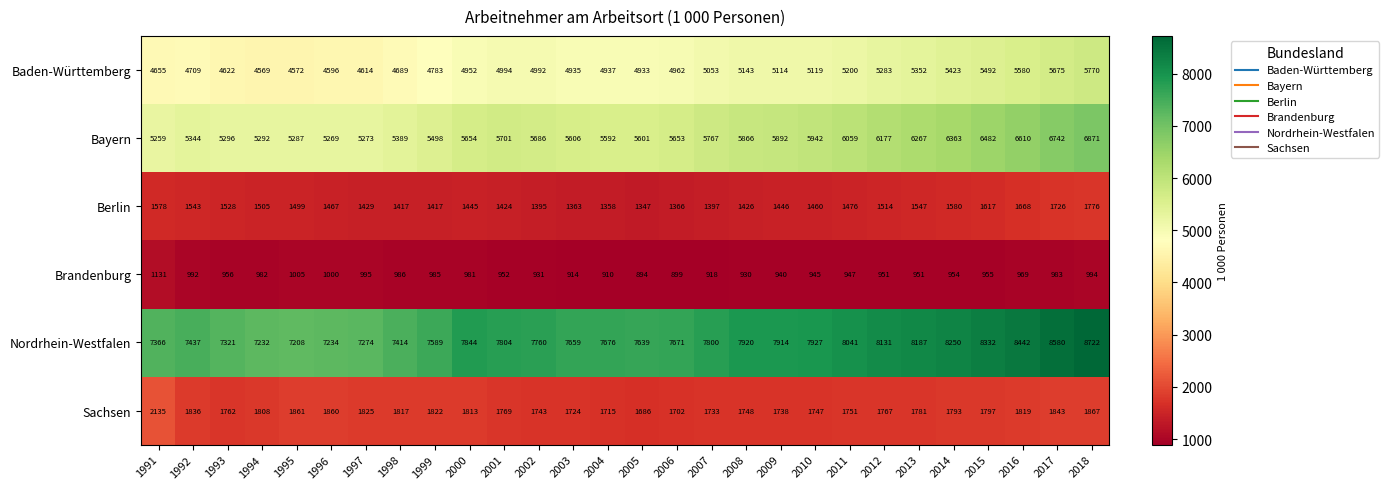

Is it true that Baden-Württemberg equals 7076 at 2011?

False